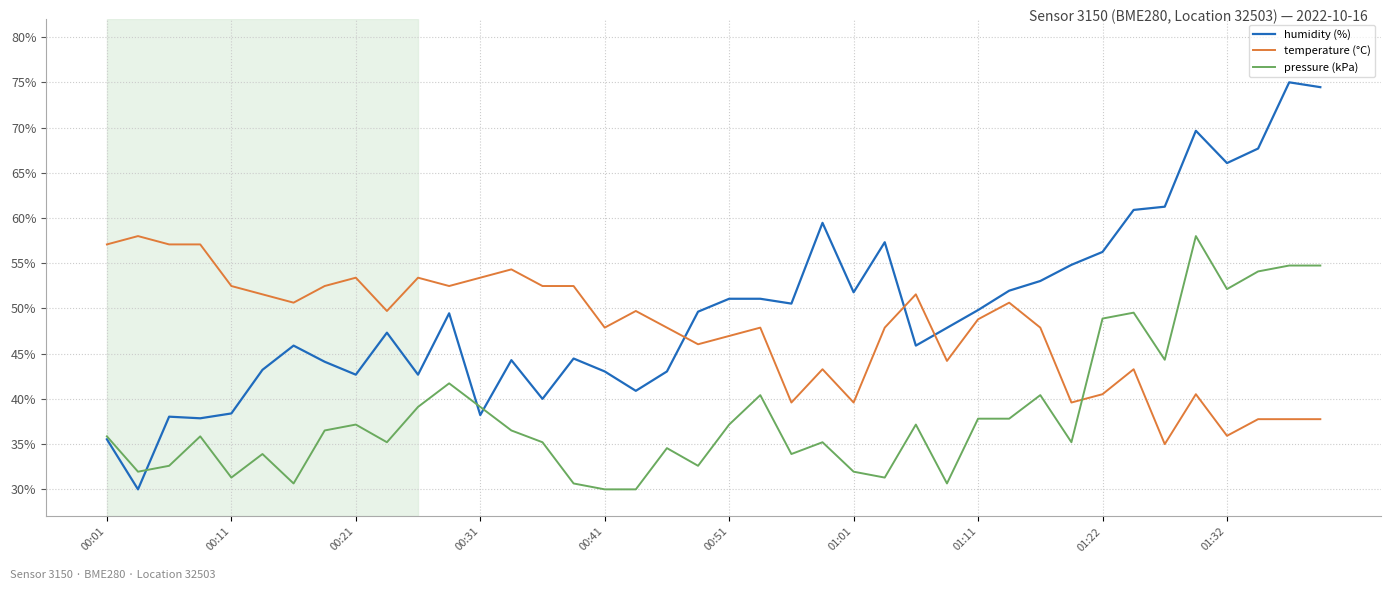

Rank the series by their average value, from lowest to highest.

pressure (kPa), temperature (°C), humidity (%)